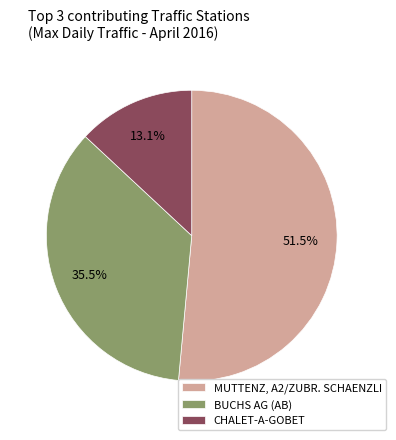

How many segments does this pie chart have?

3